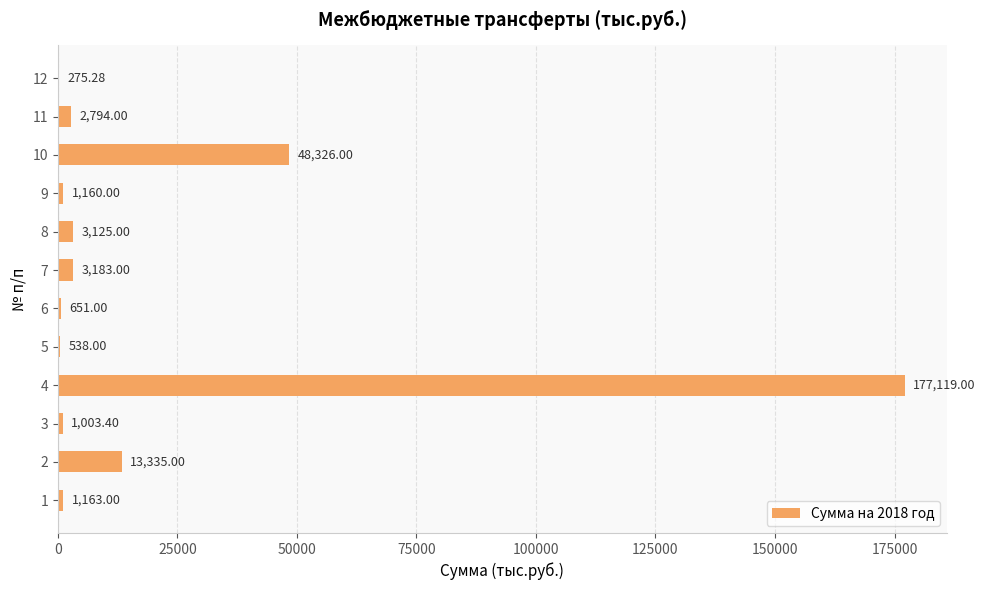

What is the average value?

21056.1